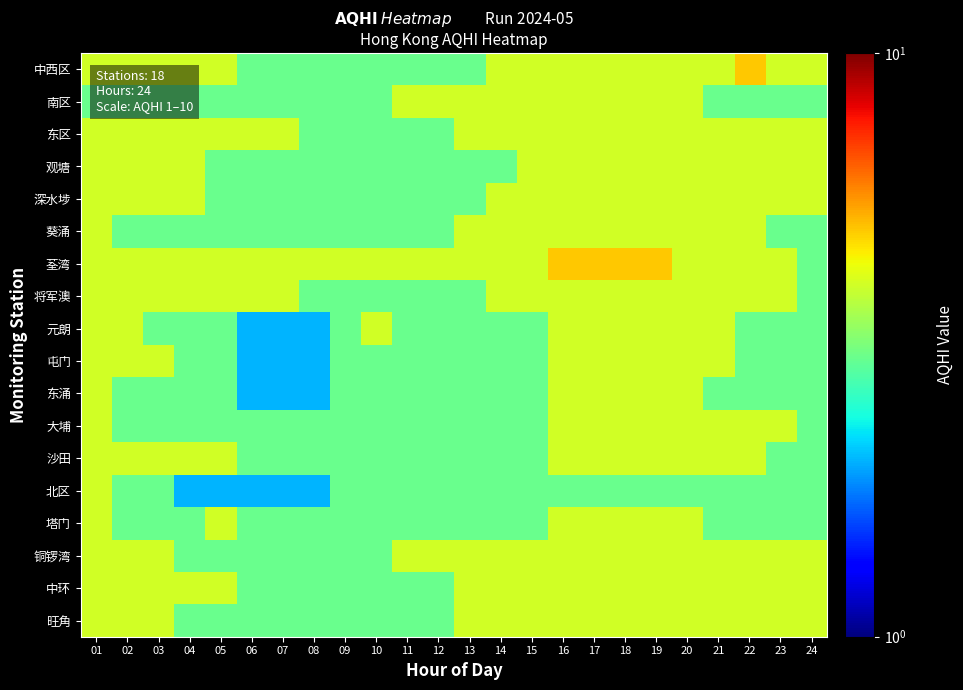

Reading right to left, transcribe all the data shown in this chart.

中西区: 24=4	23=4	22=5	21=4	20=4	19=4	18=4	17=4	16=4	15=4	14=4	13=3	12=3	11=3	10=3	09=3	08=3	07=3	06=3	05=4	04=4	03=4	02=4	01=4
南区: 24=3	23=3	22=3	21=3	20=4	19=4	18=4	17=4	16=4	15=4	14=4	13=4	12=4	11=4	10=3	09=3	08=3	07=3	06=3	05=3	04=3	03=3	02=3	01=3
东区: 24=4	23=4	22=4	21=4	20=4	19=4	18=4	17=4	16=4	15=4	14=4	13=4	12=3	11=3	10=3	09=3	08=3	07=4	06=4	05=4	04=4	03=4	02=4	01=4
观塘: 24=4	23=4	22=4	21=4	20=4	19=4	18=4	17=4	16=4	15=4	14=3	13=3	12=3	11=3	10=3	09=3	08=3	07=3	06=3	05=3	04=4	03=4	02=4	01=4
深水埗: 24=4	23=4	22=4	21=4	20=4	19=4	18=4	17=4	16=4	15=4	14=4	13=3	12=3	11=3	10=3	09=3	08=3	07=3	06=3	05=3	04=4	03=4	02=4	01=4
葵涌: 24=3	23=3	22=4	21=4	20=4	19=4	18=4	17=4	16=4	15=4	14=4	13=4	12=3	11=3	10=3	09=3	08=3	07=3	06=3	05=3	04=3	03=3	02=3	01=4
荃湾: 24=3	23=4	22=4	21=4	20=4	19=5	18=5	17=5	16=5	15=4	14=4	13=4	12=4	11=4	10=4	09=4	08=4	07=4	06=4	05=4	04=4	03=4	02=4	01=4
将军澳: 24=3	23=4	22=4	21=4	20=4	19=4	18=4	17=4	16=4	15=4	14=4	13=3	12=3	11=3	10=3	09=3	08=3	07=4	06=4	05=4	04=4	03=4	02=4	01=4
元朗: 24=3	23=3	22=3	21=4	20=4	19=4	18=4	17=4	16=4	15=3	14=3	13=3	12=3	11=3	10=4	09=3	08=2	07=2	06=2	05=3	04=3	03=3	02=4	01=4
屯门: 24=3	23=3	22=3	21=4	20=4	19=4	18=4	17=4	16=4	15=3	14=3	13=3	12=3	11=3	10=3	09=3	08=2	07=2	06=2	05=3	04=3	03=4	02=4	01=4
东涌: 24=3	23=3	22=3	21=3	20=4	19=4	18=4	17=4	16=4	15=3	14=3	13=3	12=3	11=3	10=3	09=3	08=2	07=2	06=2	05=3	04=3	03=3	02=3	01=4
大埔: 24=3	23=4	22=4	21=4	20=4	19=4	18=4	17=4	16=4	15=3	14=3	13=3	12=3	11=3	10=3	09=3	08=3	07=3	06=3	05=3	04=3	03=3	02=3	01=4
沙田: 24=3	23=3	22=4	21=4	20=4	19=4	18=4	17=4	16=4	15=3	14=3	13=3	12=3	11=3	10=3	09=3	08=3	07=3	06=3	05=4	04=4	03=4	02=4	01=4
北区: 24=3	23=3	22=3	21=3	20=3	19=3	18=3	17=3	16=3	15=3	14=3	13=3	12=3	11=3	10=3	09=3	08=2	07=2	06=2	05=2	04=2	03=3	02=3	01=4
塔门: 24=3	23=3	22=3	21=3	20=4	19=4	18=4	17=4	16=4	15=3	14=3	13=3	12=3	11=3	10=3	09=3	08=3	07=3	06=3	05=4	04=3	03=3	02=3	01=4
铜锣湾: 24=4	23=4	22=4	21=4	20=4	19=4	18=4	17=4	16=4	15=4	14=4	13=4	12=4	11=4	10=3	09=3	08=3	07=3	06=3	05=3	04=3	03=4	02=4	01=4
中环: 24=4	23=4	22=4	21=4	20=4	19=4	18=4	17=4	16=4	15=4	14=4	13=4	12=3	11=3	10=3	09=3	08=3	07=3	06=3	05=4	04=4	03=4	02=4	01=4
旺角: 24=4	23=4	22=4	21=4	20=4	19=4	18=4	17=4	16=4	15=4	14=4	13=4	12=3	11=3	10=3	09=3	08=3	07=3	06=3	05=3	04=3	03=4	02=4	01=4